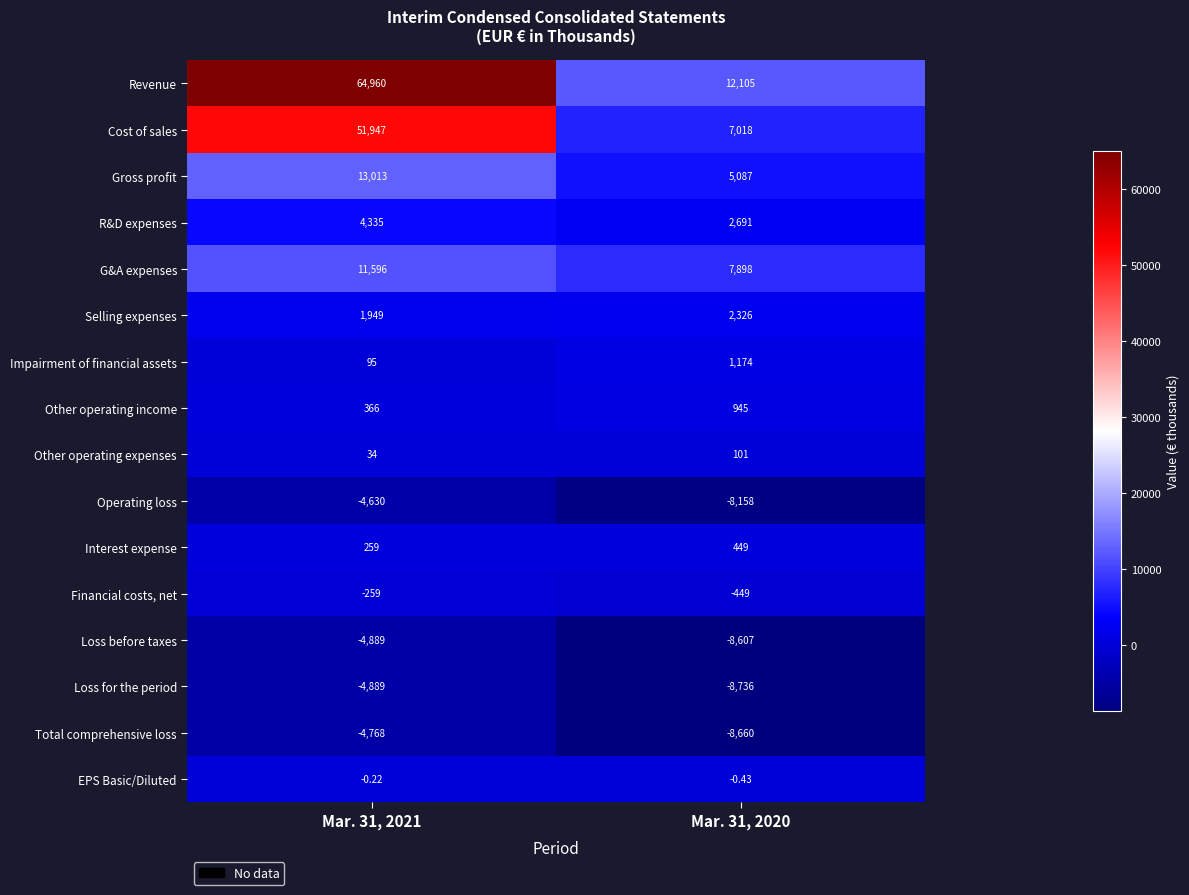

At Mar. 31, 2020, list the series in order from largest to smallest.

Revenue, G&A expenses, Cost of sales, Gross profit, R&D expenses, Selling expenses, Impairment of financial assets, Other operating income, Interest expense, Other operating expenses, EPS Basic/Diluted, Financial costs, net, Operating loss, Loss before taxes, Total comprehensive loss, Loss for the period